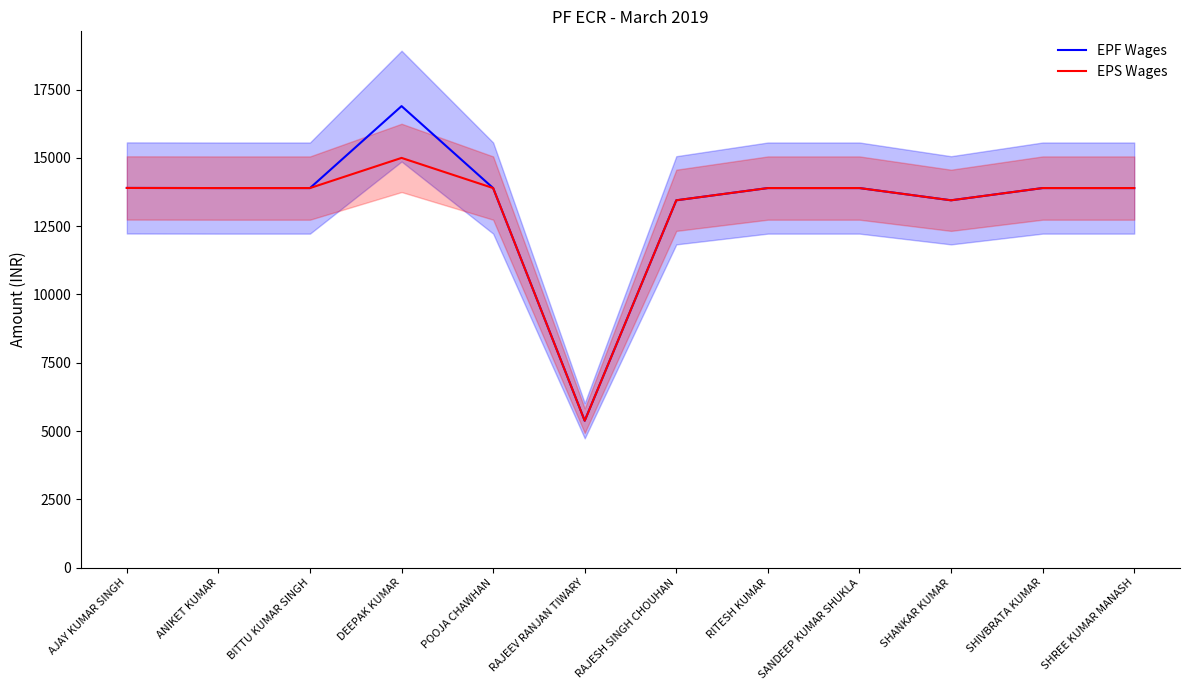

Which label corresponds to the largest value in the chart?

DEEPAK KUMAR